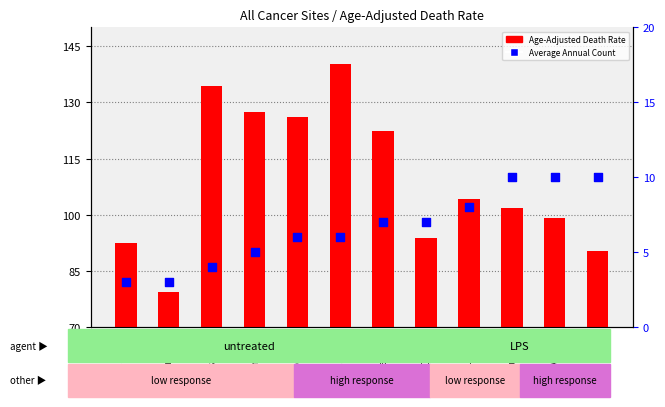

Which series has the largest total across all categories?

Age-Adjusted Death Rate